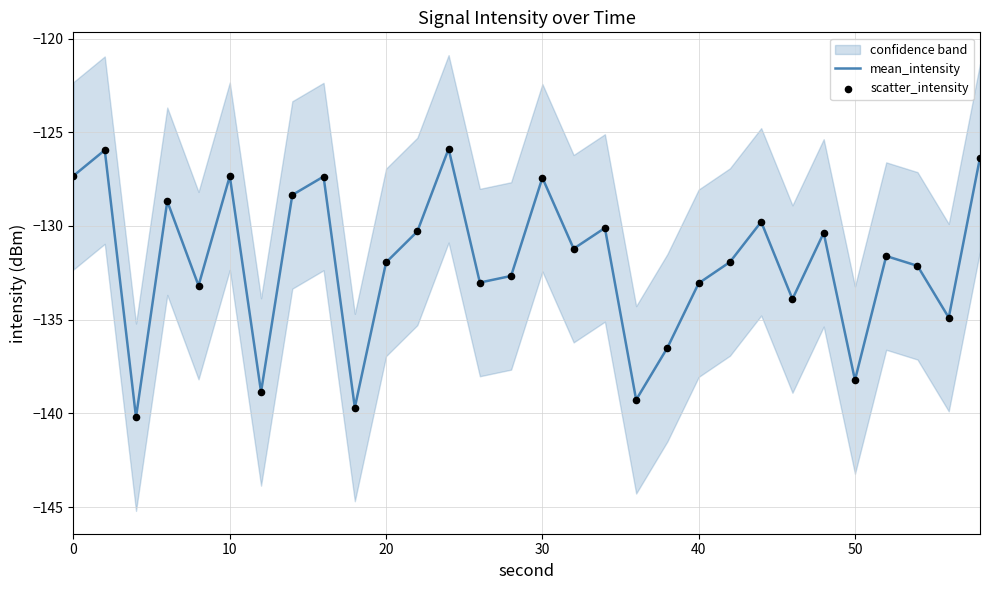

Which series has the largest total across all categories?

mean_intensity